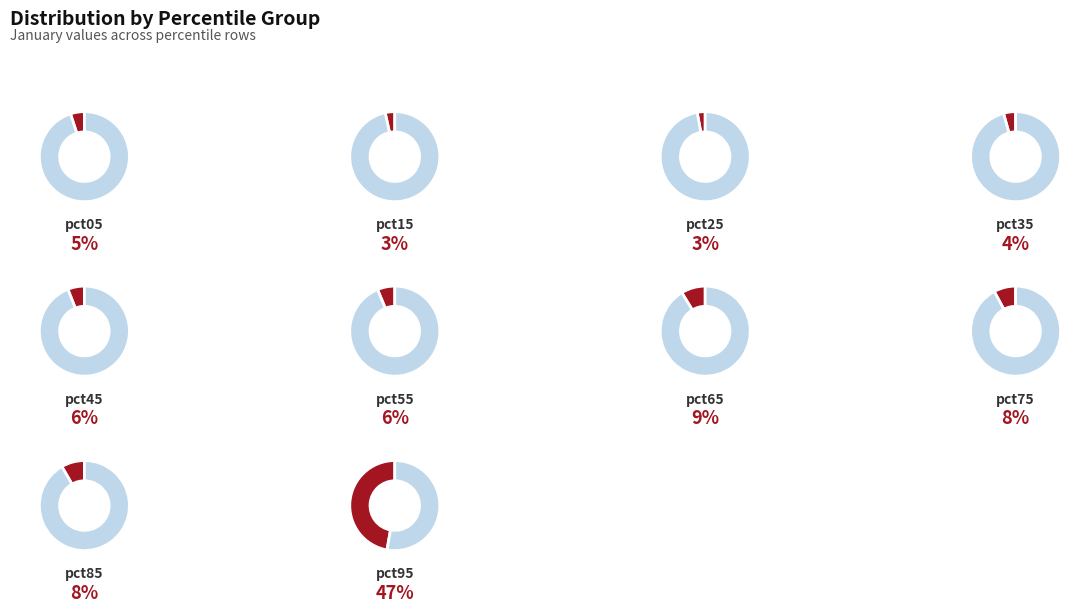

To the nearest percent, what is the difference between the largest and smallest slice percentages?

44%